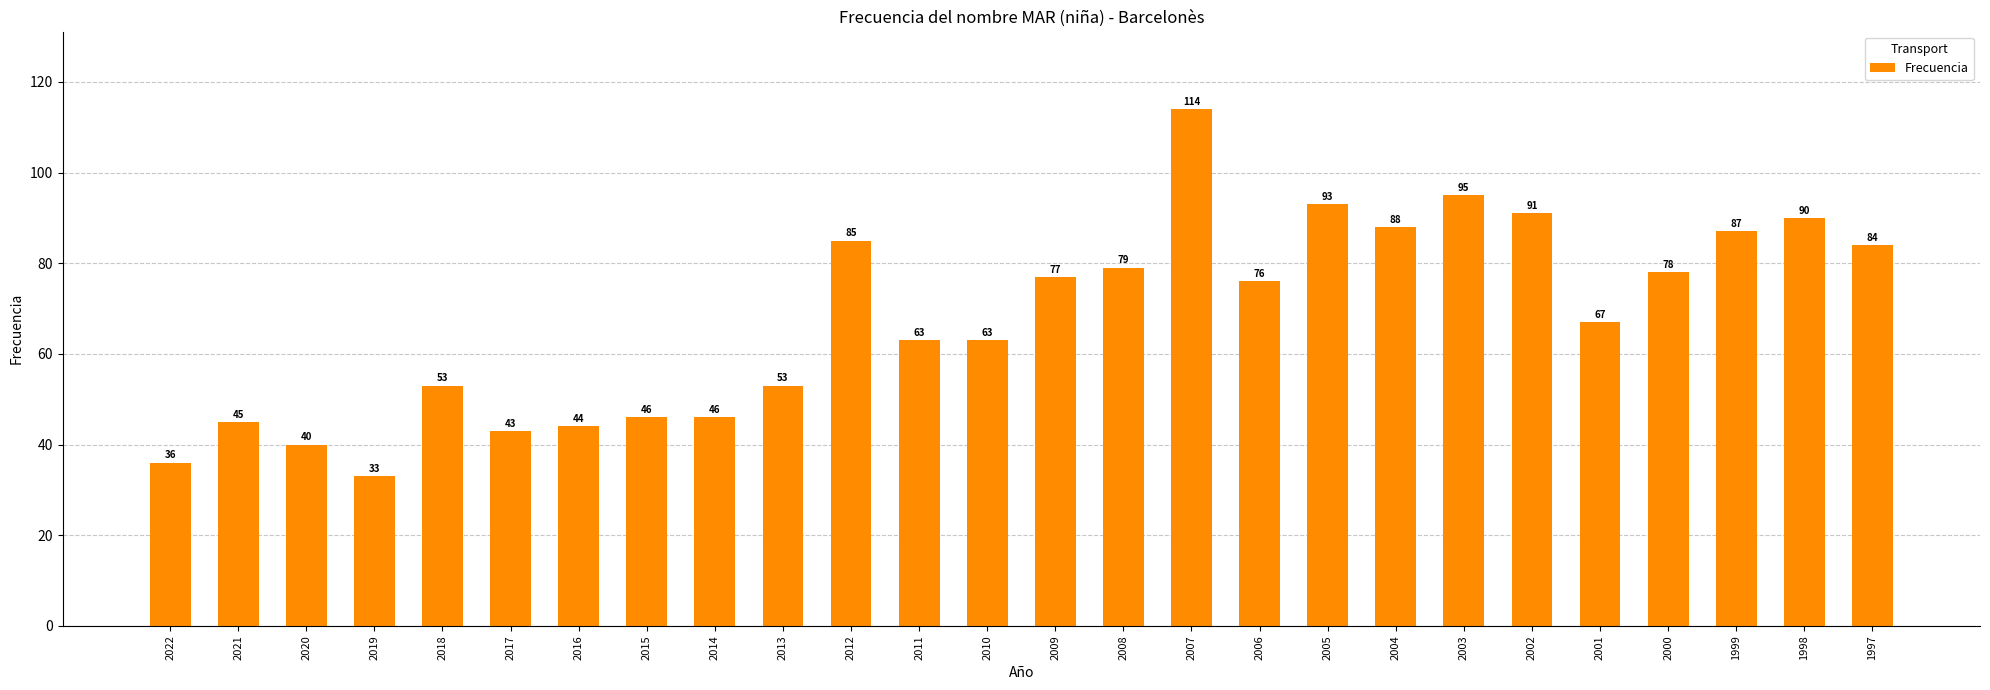

How many bars are there in total?

26